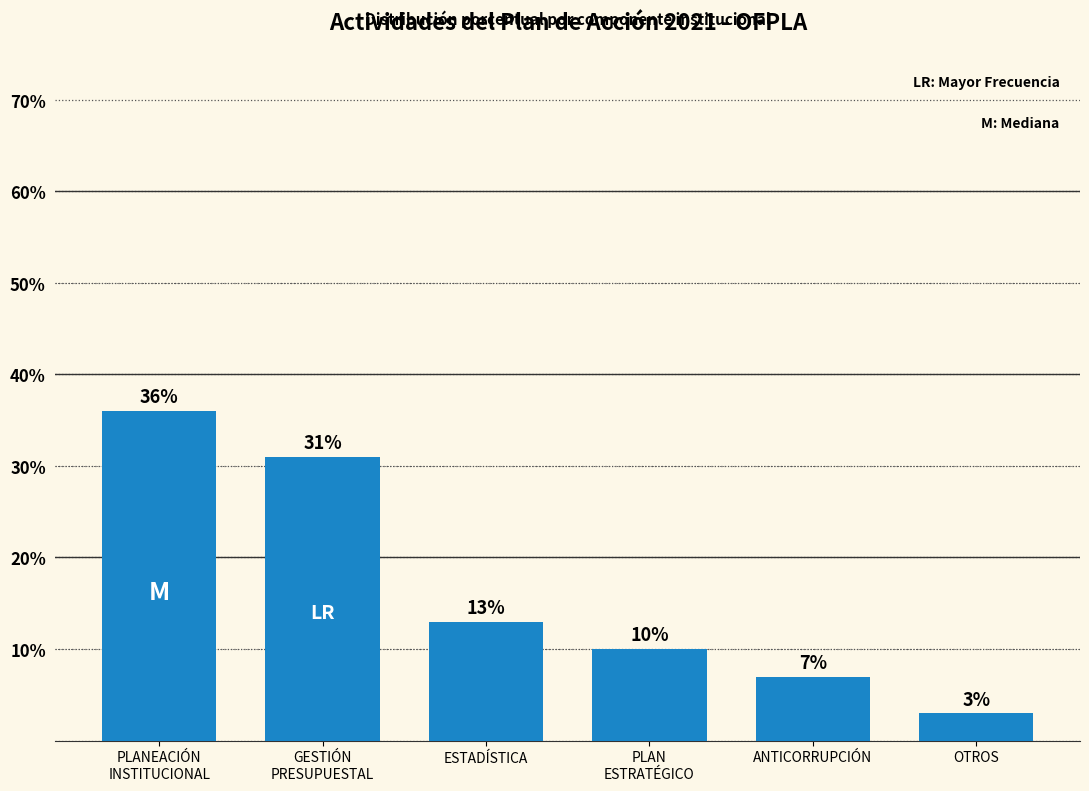

What is the smallest value displayed?

3